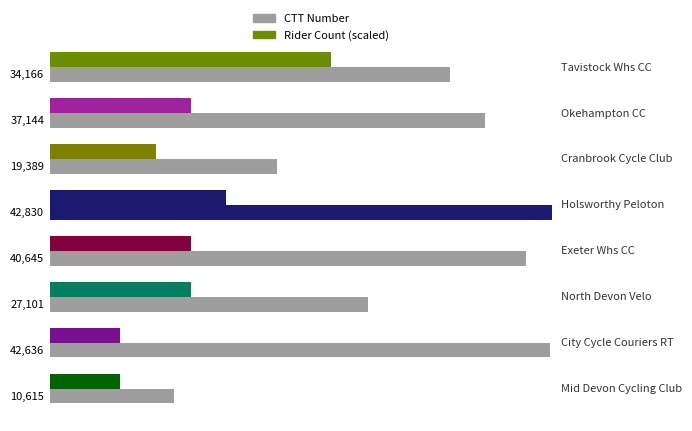

What are all the series names shown in the legend?

CTT Number, Rider Count (scaled)